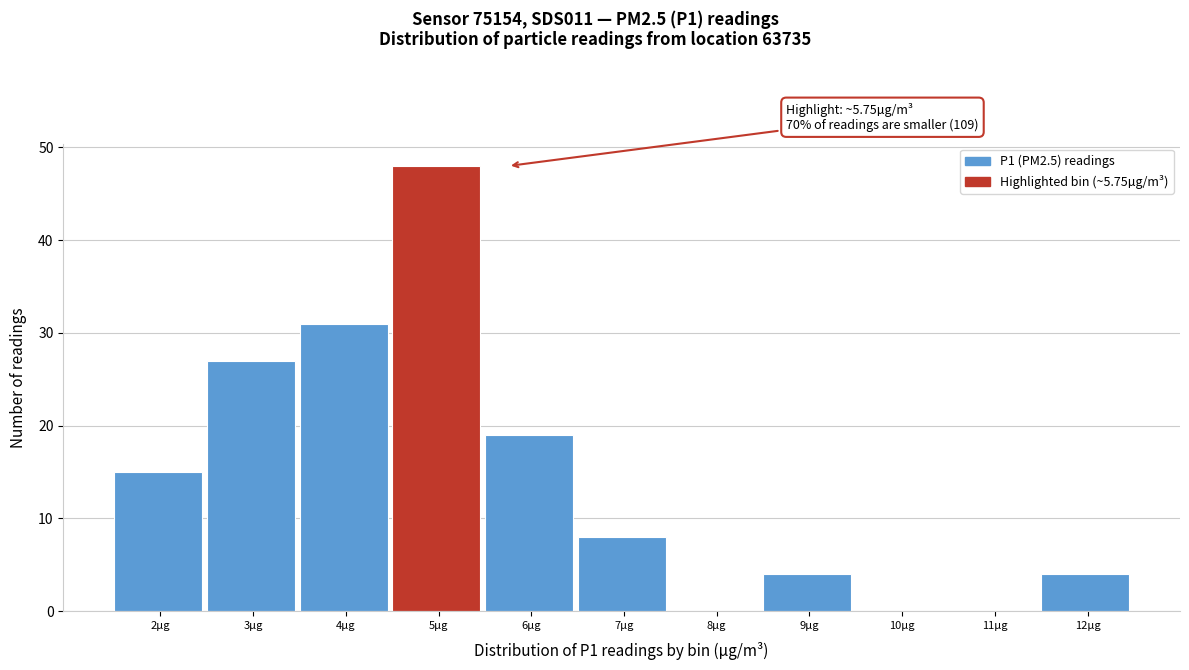

Reading left to right, list all the values displayed in this chart.

2µg=15	3µg=27	4µg=31	5µg=48	6µg=19	7µg=8	8µg=0	9µg=4	10µg=0	11µg=0	12µg=4